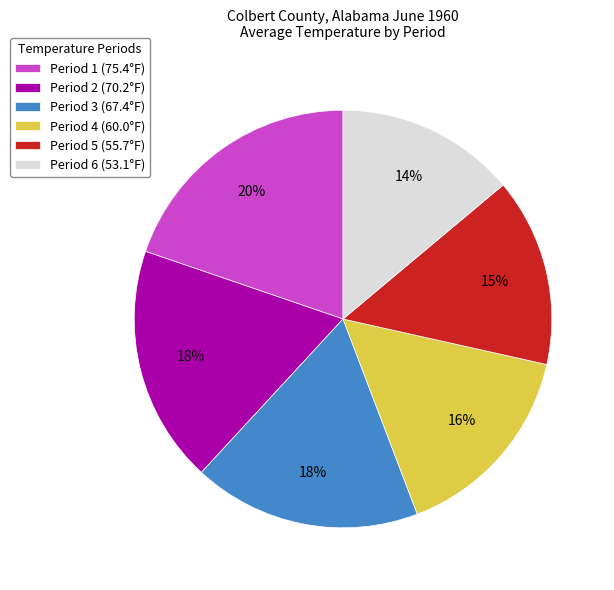

What is the ratio of the value at Period 6 to the value at Period 4?

0.9